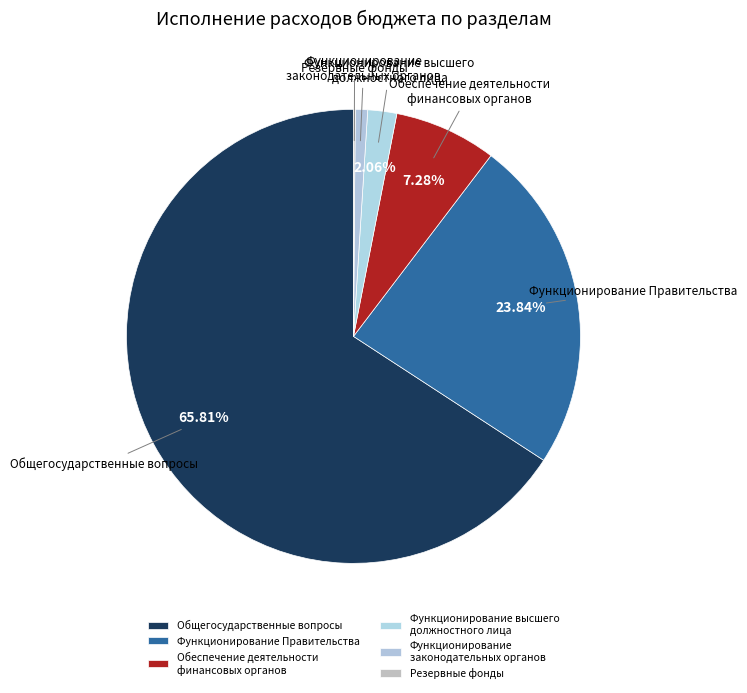

Is Общегосударственные вопросы the majority of the pie?

Yes